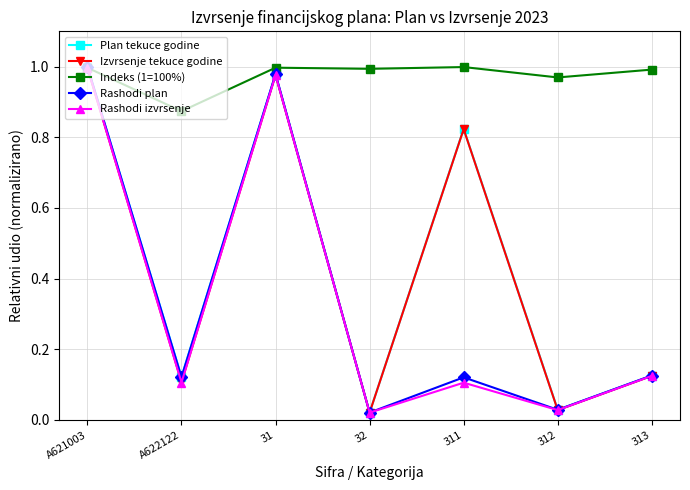

Between A622122 and 31, which series saw the biggest shift?

Rashodi izvrsenje